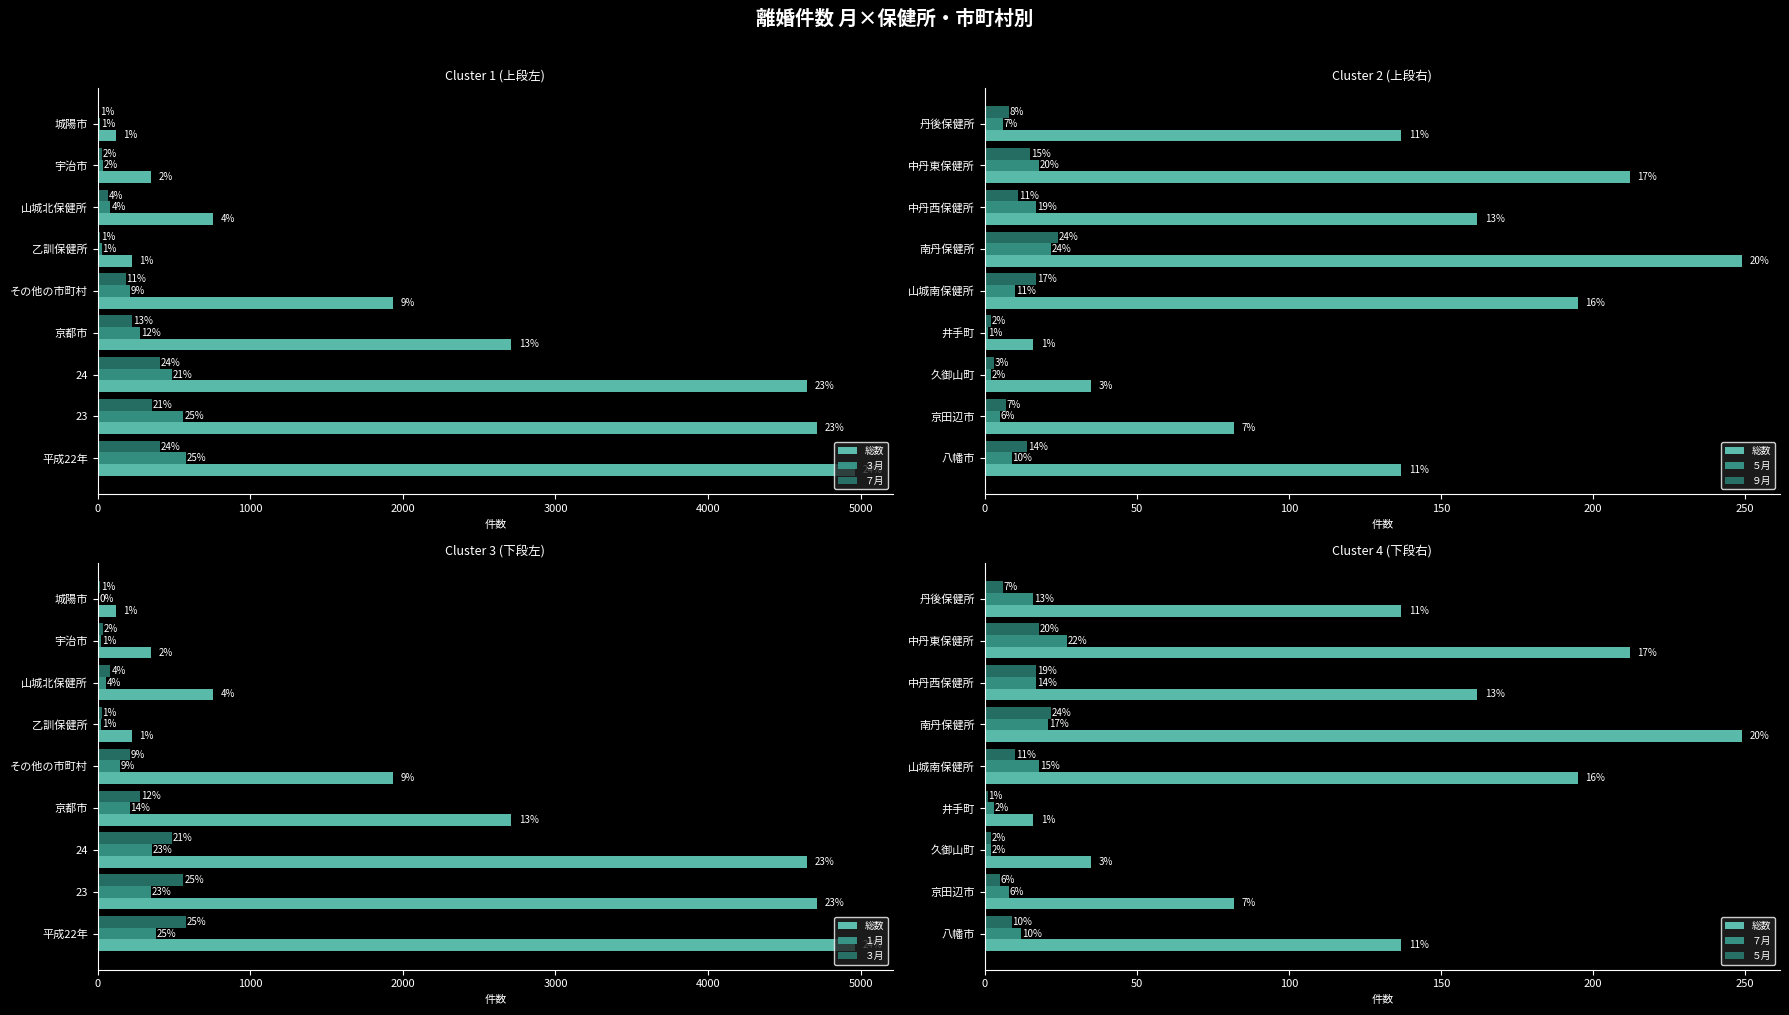

What is the value of the ９月 bar at the 8th from the left?

15